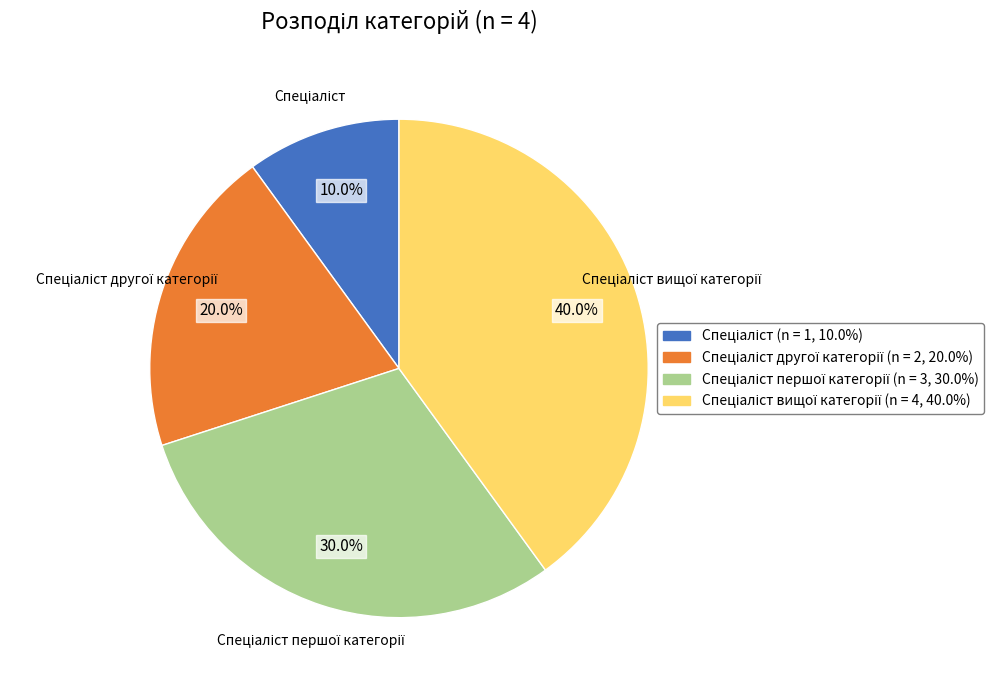

Is there any slice that represents more than half of the pie?

No